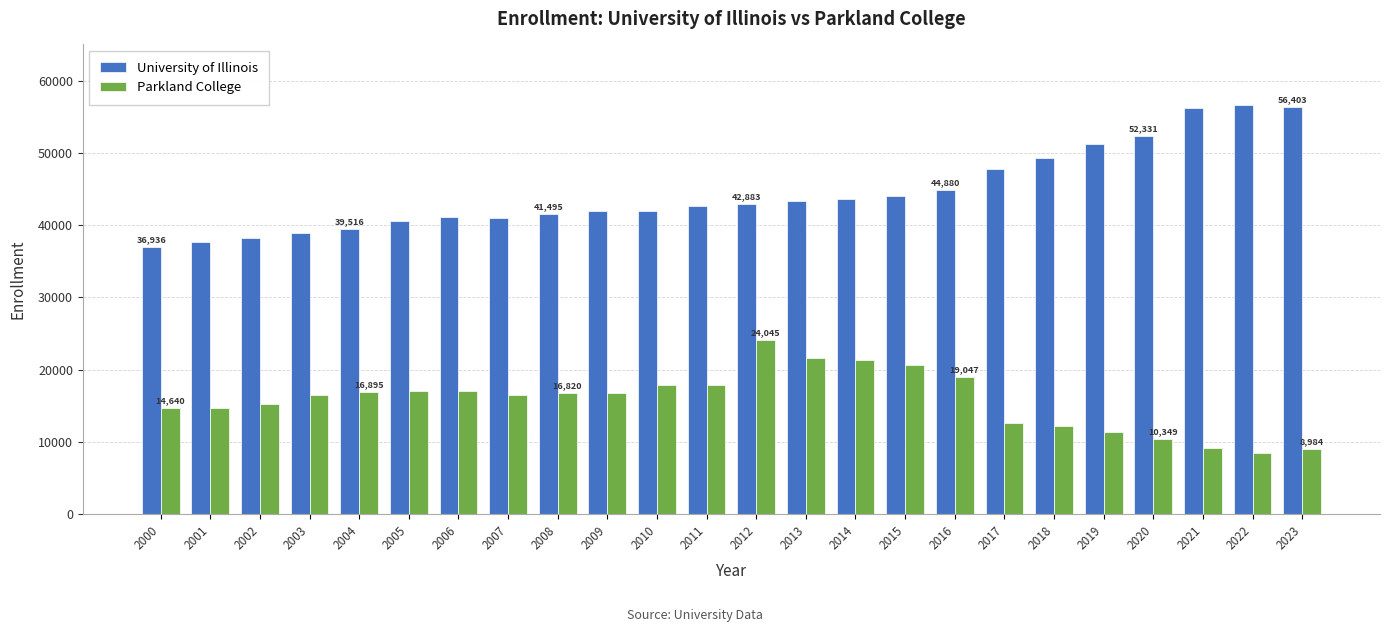

Which category has the highest value in the Parkland College series?

2012